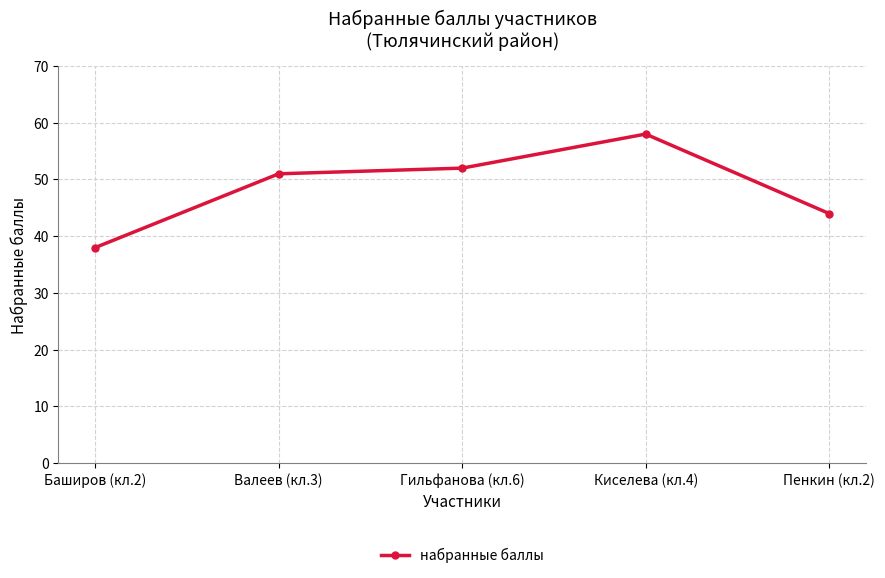

What is the label of the 2nd point from the right?

Киселева (кл.4)